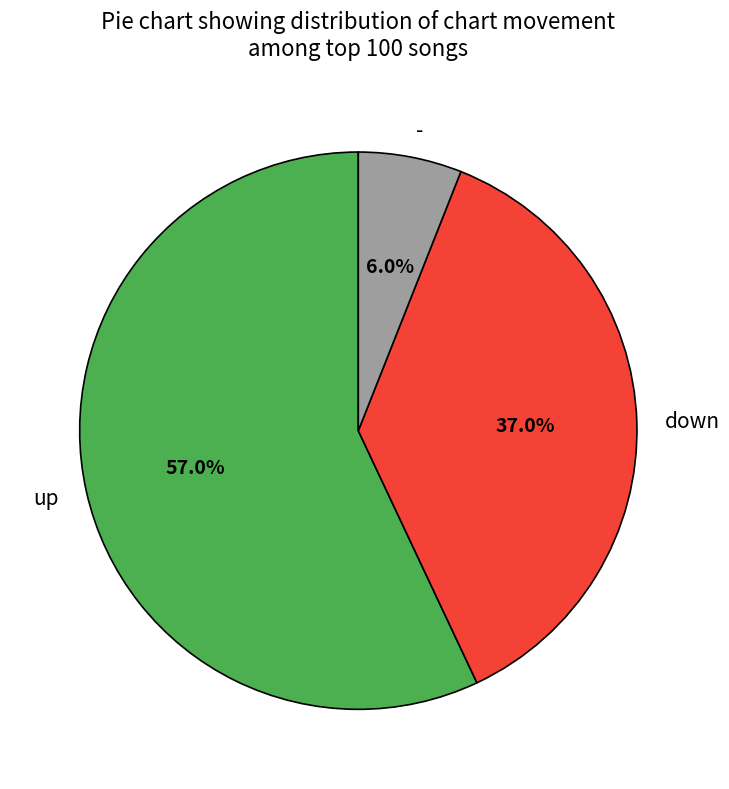

How many slices are in this pie chart?

3